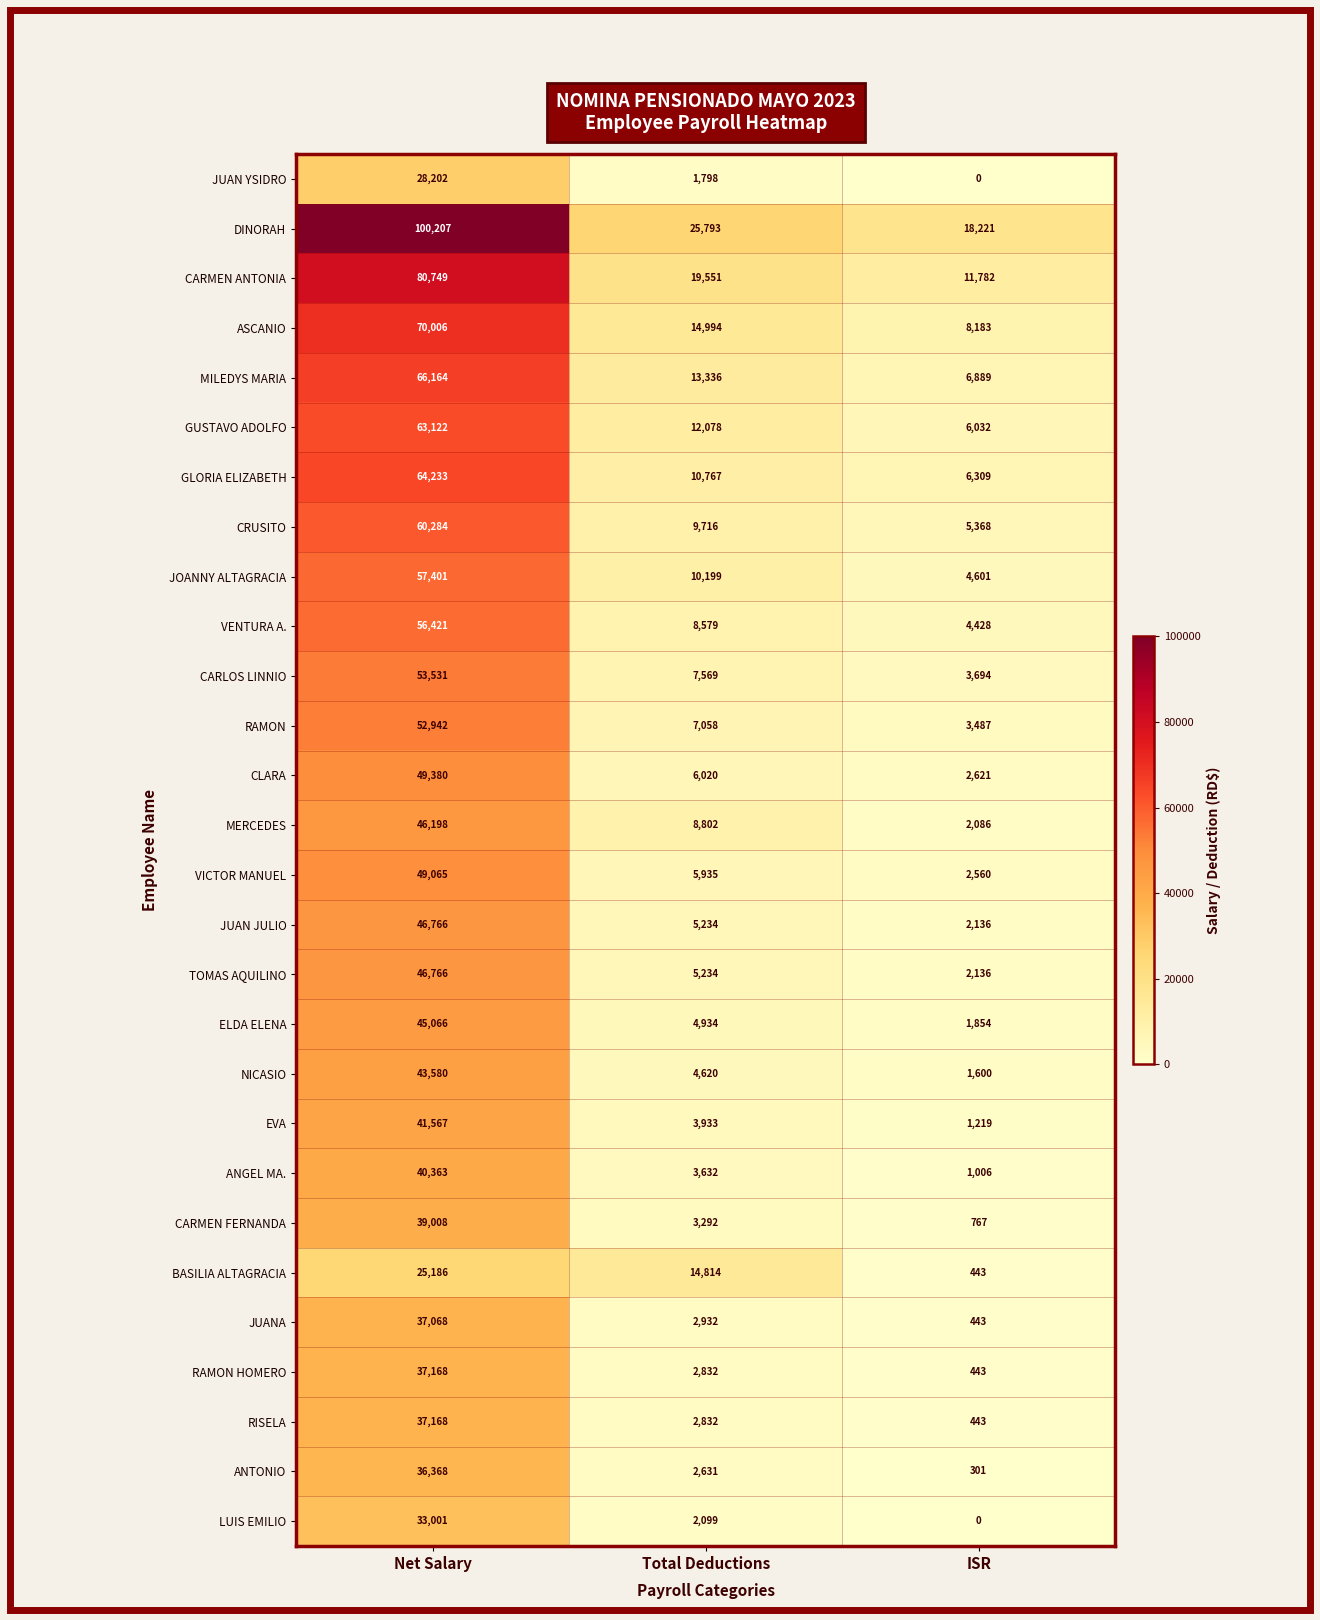

What is the sum of the CRUSITO values at Net Salary and Total Deductions?

70000